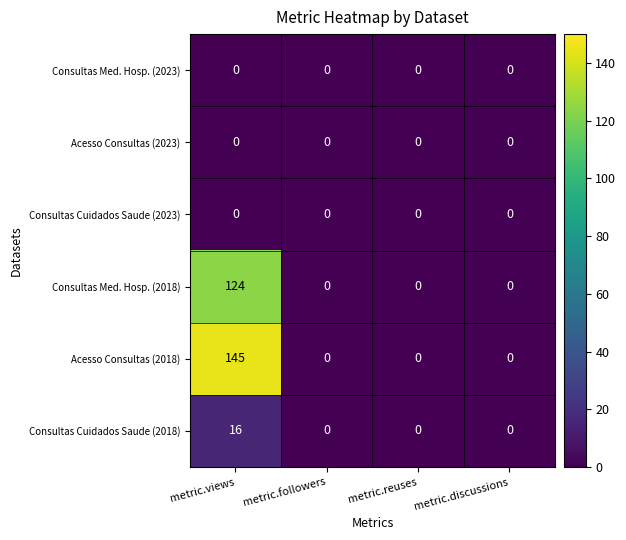

Count the number of categories in the chart.

4